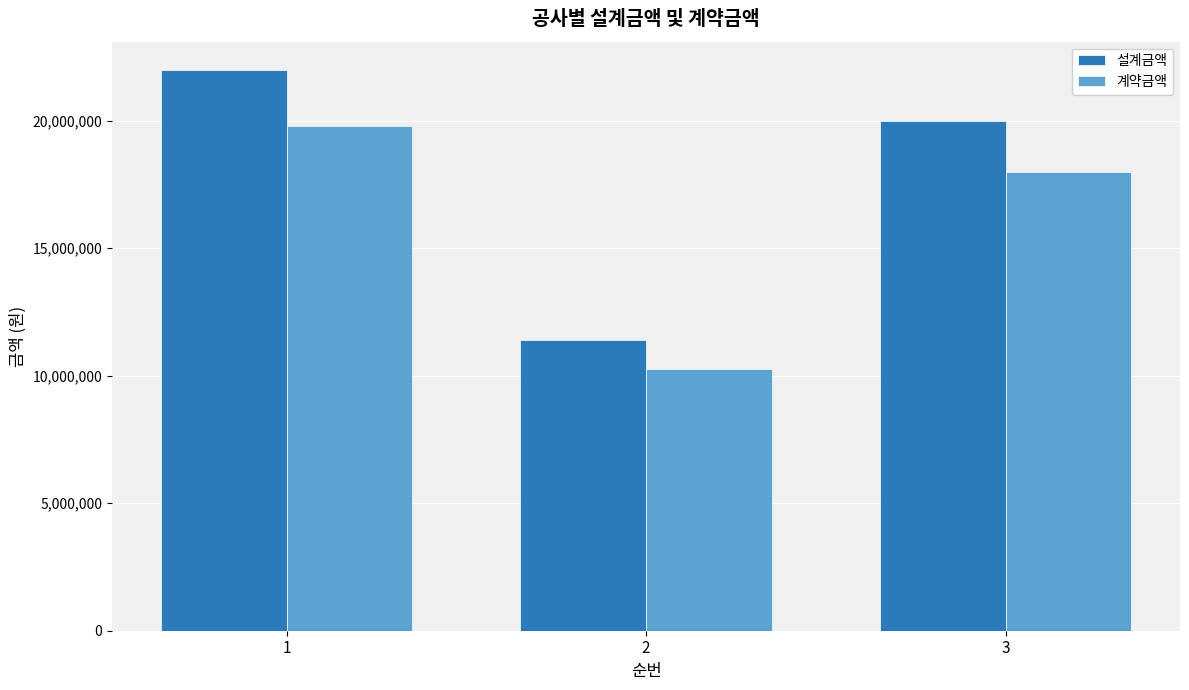

Is it true that 계약금액 equals 12088996 at 1?

False